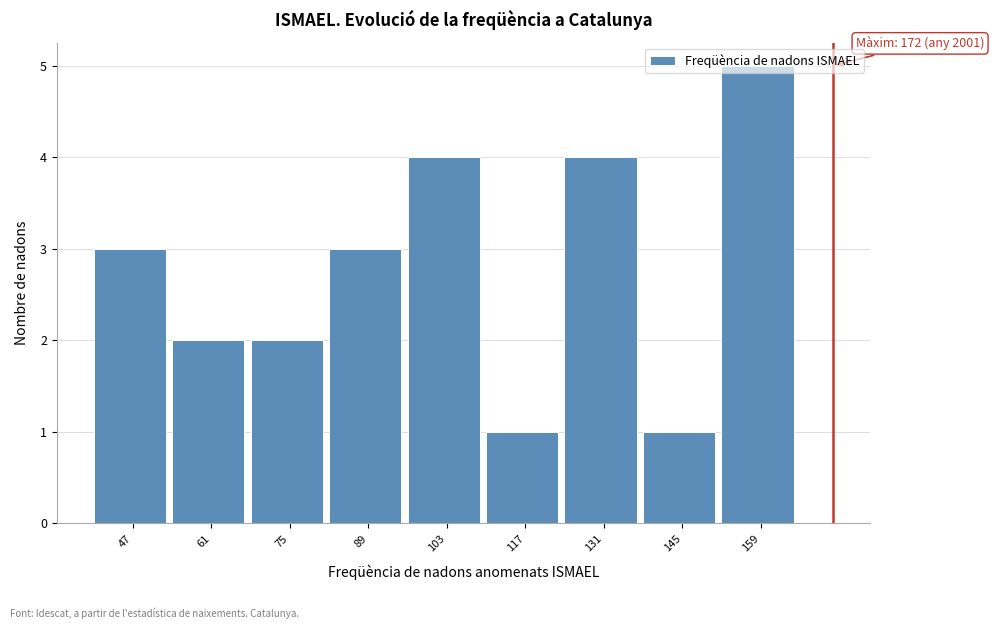

Which range on the x-axis has the tallest bar?

152 to 166